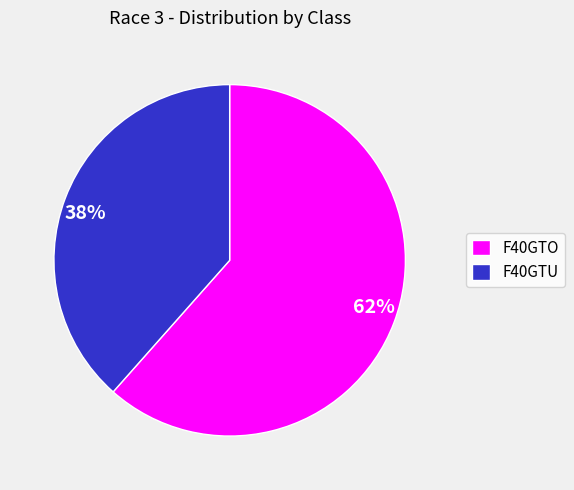

To the nearest percent, what portion does F40GTO represent?

62%